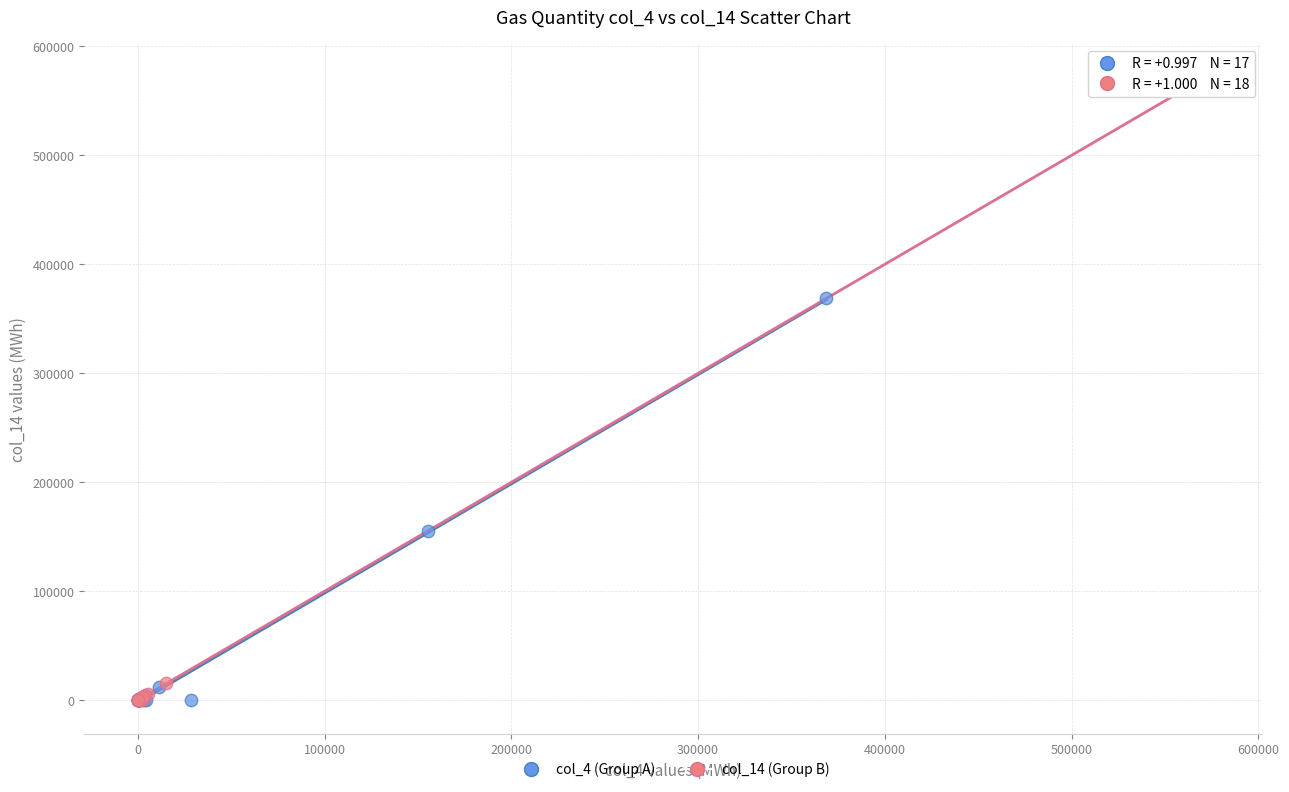

Which series contains the highest Y value?

col_14 (Group B)